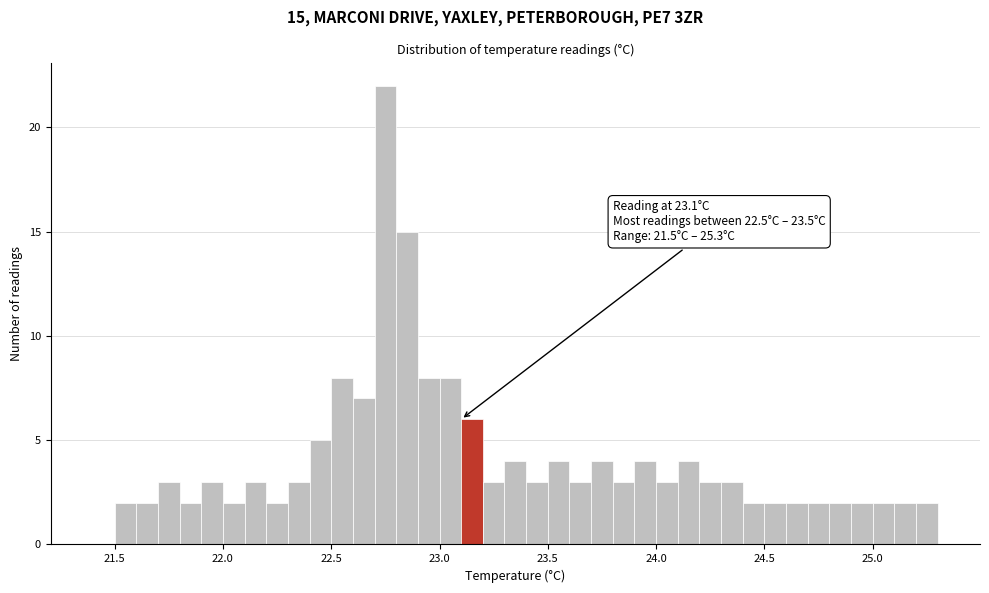

Around what value on the x-axis is the tallest bar? Give the approximate position of its centre, as read against the axis.

22.75